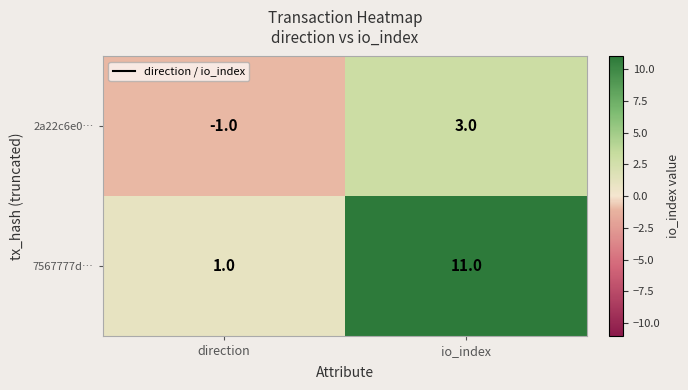

What is the average value of the 7567777d… series?

6